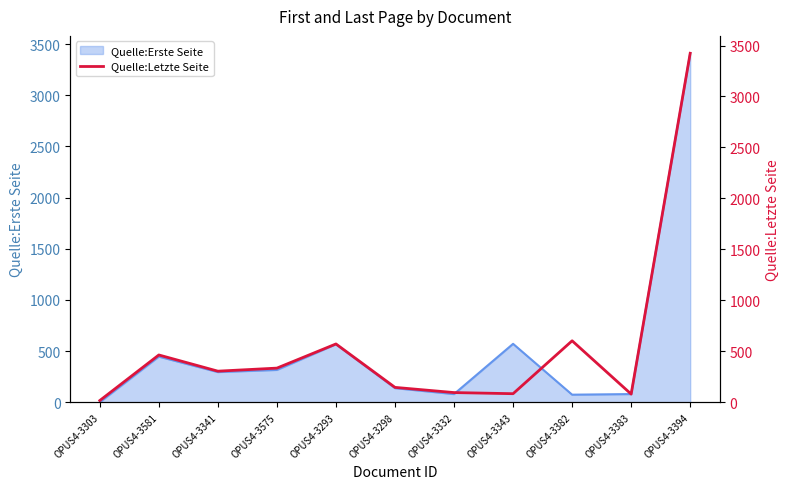

What position from the left is OPUS4-3383?

10